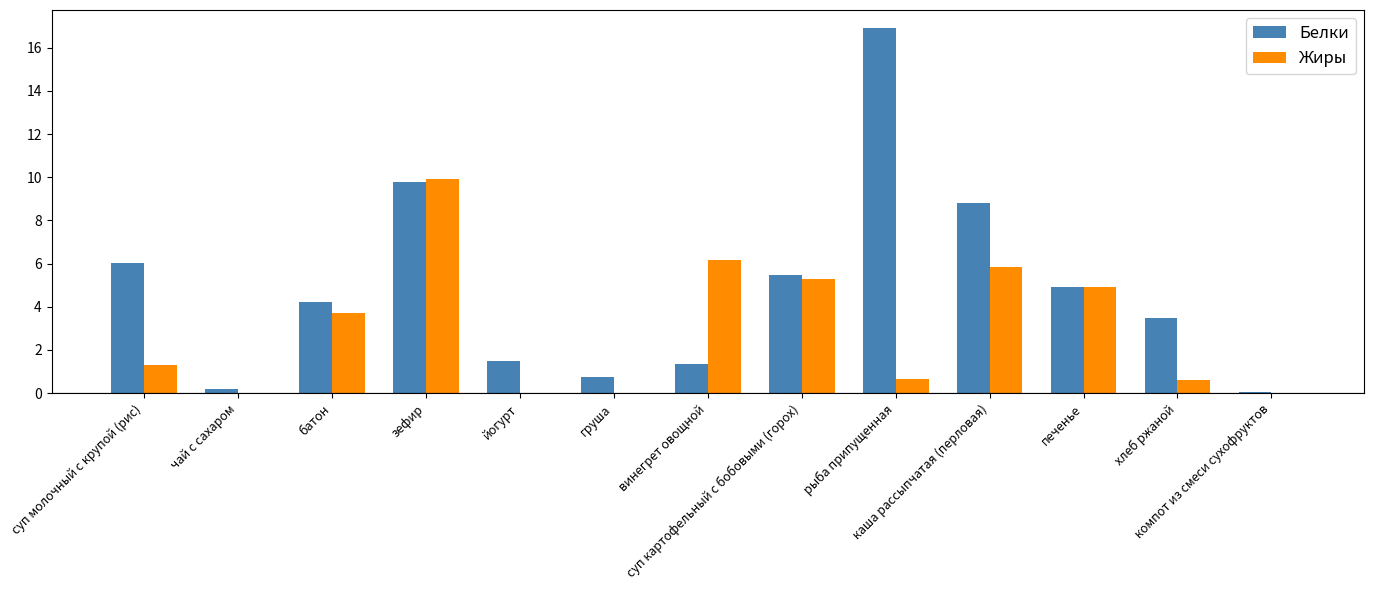

Is the value of Белки at батон greater than the value of Жиры at хлеб ржаной?

Yes